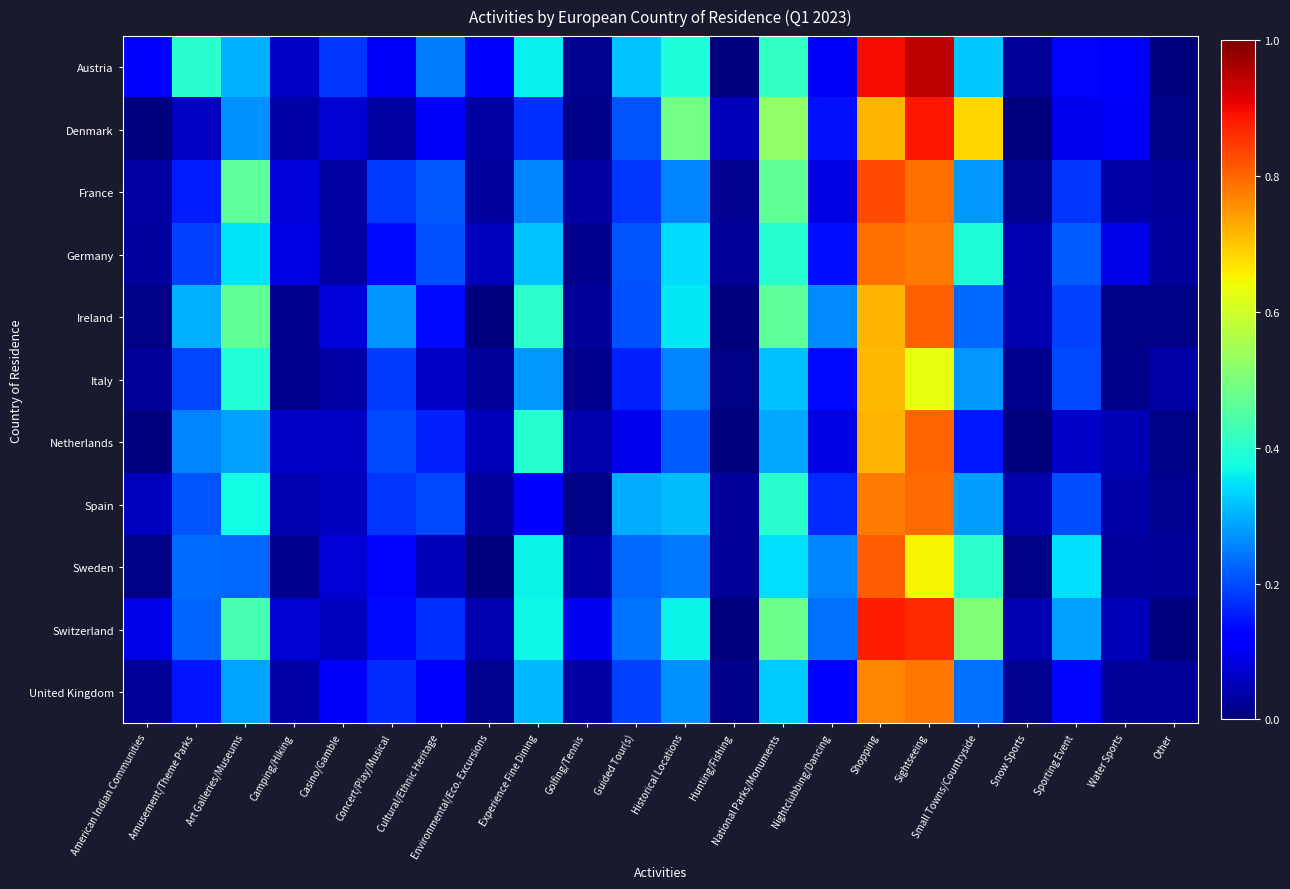

Reading left to right, what are all the values shown in this chart?

Austria: American Indian Communities=0.1	Amusement/Theme Parks=0.4	Art Galleries/Museums=0.3	Camping/Hiking=0.1	Casino/Gamble=0.2	Concert/Play/Musical=0.1	Cultural/Ethnic Heritage=0.2	Environmental/Eco. Excursions=0.1	Experience Fine Dining=0.4	Golfing/Tennis=0.0	Guided Tour(s)=0.3	Historical Locations=0.4	Hunting/Fishing=0.0	National Parks/Monuments=0.4	Nightclubbing/Dancing=0.1	Shopping=0.9	Sightseeing=0.9	Small Towns/Countryside=0.3	Snow Sports=0.0	Sporting Event=0.1	Water Sports=0.1	Other=0.0
Denmark: American Indian Communities=0.0	Amusement/Theme Parks=0.1	Art Galleries/Museums=0.3	Camping/Hiking=0.0	Casino/Gamble=0.1	Concert/Play/Musical=0.0	Cultural/Ethnic Heritage=0.1	Environmental/Eco. Excursions=0.0	Experience Fine Dining=0.2	Golfing/Tennis=0.0	Guided Tour(s)=0.2	Historical Locations=0.5	Hunting/Fishing=0.1	National Parks/Monuments=0.5	Nightclubbing/Dancing=0.1	Shopping=0.7	Sightseeing=0.9	Small Towns/Countryside=0.7	Snow Sports=0.0	Sporting Event=0.1	Water Sports=0.1	Other=0.0
France: American Indian Communities=0.0	Amusement/Theme Parks=0.2	Art Galleries/Museums=0.5	Camping/Hiking=0.1	Casino/Gamble=0.0	Concert/Play/Musical=0.2	Cultural/Ethnic Heritage=0.2	Environmental/Eco. Excursions=0.0	Experience Fine Dining=0.3	Golfing/Tennis=0.0	Guided Tour(s)=0.2	Historical Locations=0.3	Hunting/Fishing=0.0	National Parks/Monuments=0.5	Nightclubbing/Dancing=0.1	Shopping=0.8	Sightseeing=0.8	Small Towns/Countryside=0.3	Snow Sports=0.0	Sporting Event=0.2	Water Sports=0.0	Other=0.0
Germany: American Indian Communities=0.0	Amusement/Theme Parks=0.2	Art Galleries/Museums=0.3	Camping/Hiking=0.1	Casino/Gamble=0.0	Concert/Play/Musical=0.1	Cultural/Ethnic Heritage=0.2	Environmental/Eco. Excursions=0.1	Experience Fine Dining=0.3	Golfing/Tennis=0.0	Guided Tour(s)=0.2	Historical Locations=0.3	Hunting/Fishing=0.0	National Parks/Monuments=0.4	Nightclubbing/Dancing=0.1	Shopping=0.8	Sightseeing=0.8	Small Towns/Countryside=0.4	Snow Sports=0.0	Sporting Event=0.2	Water Sports=0.1	Other=0.0
Ireland: American Indian Communities=0.0	Amusement/Theme Parks=0.3	Art Galleries/Museums=0.5	Camping/Hiking=0.0	Casino/Gamble=0.1	Concert/Play/Musical=0.3	Cultural/Ethnic Heritage=0.1	Environmental/Eco. Excursions=0.0	Experience Fine Dining=0.4	Golfing/Tennis=0.0	Guided Tour(s)=0.2	Historical Locations=0.4	Hunting/Fishing=0.0	National Parks/Monuments=0.5	Nightclubbing/Dancing=0.3	Shopping=0.7	Sightseeing=0.8	Small Towns/Countryside=0.2	Snow Sports=0.0	Sporting Event=0.2	Water Sports=0.0	Other=0.0
Italy: American Indian Communities=0.0	Amusement/Theme Parks=0.2	Art Galleries/Museums=0.4	Camping/Hiking=0.0	Casino/Gamble=0.0	Concert/Play/Musical=0.2	Cultural/Ethnic Heritage=0.1	Environmental/Eco. Excursions=0.0	Experience Fine Dining=0.3	Golfing/Tennis=0.0	Guided Tour(s)=0.2	Historical Locations=0.3	Hunting/Fishing=0.0	National Parks/Monuments=0.3	Nightclubbing/Dancing=0.1	Shopping=0.7	Sightseeing=0.6	Small Towns/Countryside=0.3	Snow Sports=0.0	Sporting Event=0.2	Water Sports=0.0	Other=0.0
Netherlands: American Indian Communities=0.0	Amusement/Theme Parks=0.3	Art Galleries/Museums=0.3	Camping/Hiking=0.1	Casino/Gamble=0.1	Concert/Play/Musical=0.2	Cultural/Ethnic Heritage=0.2	Environmental/Eco. Excursions=0.1	Experience Fine Dining=0.4	Golfing/Tennis=0.0	Guided Tour(s)=0.1	Historical Locations=0.2	Hunting/Fishing=0.0	National Parks/Monuments=0.3	Nightclubbing/Dancing=0.1	Shopping=0.7	Sightseeing=0.8	Small Towns/Countryside=0.2	Snow Sports=0.0	Sporting Event=0.1	Water Sports=0.0	Other=0.0
Spain: American Indian Communities=0.1	Amusement/Theme Parks=0.2	Art Galleries/Museums=0.4	Camping/Hiking=0.0	Casino/Gamble=0.1	Concert/Play/Musical=0.2	Cultural/Ethnic Heritage=0.2	Environmental/Eco. Excursions=0.0	Experience Fine Dining=0.1	Golfing/Tennis=0.0	Guided Tour(s)=0.3	Historical Locations=0.3	Hunting/Fishing=0.0	National Parks/Monuments=0.4	Nightclubbing/Dancing=0.2	Shopping=0.8	Sightseeing=0.8	Small Towns/Countryside=0.3	Snow Sports=0.0	Sporting Event=0.2	Water Sports=0.0	Other=0.0
Sweden: American Indian Communities=0.0	Amusement/Theme Parks=0.2	Art Galleries/Museums=0.2	Camping/Hiking=0.0	Casino/Gamble=0.1	Concert/Play/Musical=0.1	Cultural/Ethnic Heritage=0.1	Environmental/Eco. Excursions=0.0	Experience Fine Dining=0.4	Golfing/Tennis=0.0	Guided Tour(s)=0.2	Historical Locations=0.2	Hunting/Fishing=0.0	National Parks/Monuments=0.3	Nightclubbing/Dancing=0.3	Shopping=0.8	Sightseeing=0.6	Small Towns/Countryside=0.4	Snow Sports=0.0	Sporting Event=0.3	Water Sports=0.0	Other=0.0
Switzerland: American Indian Communities=0.1	Amusement/Theme Parks=0.2	Art Galleries/Museums=0.4	Camping/Hiking=0.1	Casino/Gamble=0.1	Concert/Play/Musical=0.1	Cultural/Ethnic Heritage=0.2	Environmental/Eco. Excursions=0.0	Experience Fine Dining=0.4	Golfing/Tennis=0.1	Guided Tour(s)=0.2	Historical Locations=0.4	Hunting/Fishing=0.0	National Parks/Monuments=0.5	Nightclubbing/Dancing=0.2	Shopping=0.9	Sightseeing=0.9	Small Towns/Countryside=0.5	Snow Sports=0.0	Sporting Event=0.3	Water Sports=0.1	Other=0.0
United Kingdom: American Indian Communities=0.0	Amusement/Theme Parks=0.1	Art Galleries/Museums=0.3	Camping/Hiking=0.0	Casino/Gamble=0.1	Concert/Play/Musical=0.2	Cultural/Ethnic Heritage=0.1	Environmental/Eco. Excursions=0.0	Experience Fine Dining=0.3	Golfing/Tennis=0.0	Guided Tour(s)=0.2	Historical Locations=0.3	Hunting/Fishing=0.0	National Parks/Monuments=0.3	Nightclubbing/Dancing=0.1	Shopping=0.8	Sightseeing=0.8	Small Towns/Countryside=0.2	Snow Sports=0.0	Sporting Event=0.1	Water Sports=0.0	Other=0.0